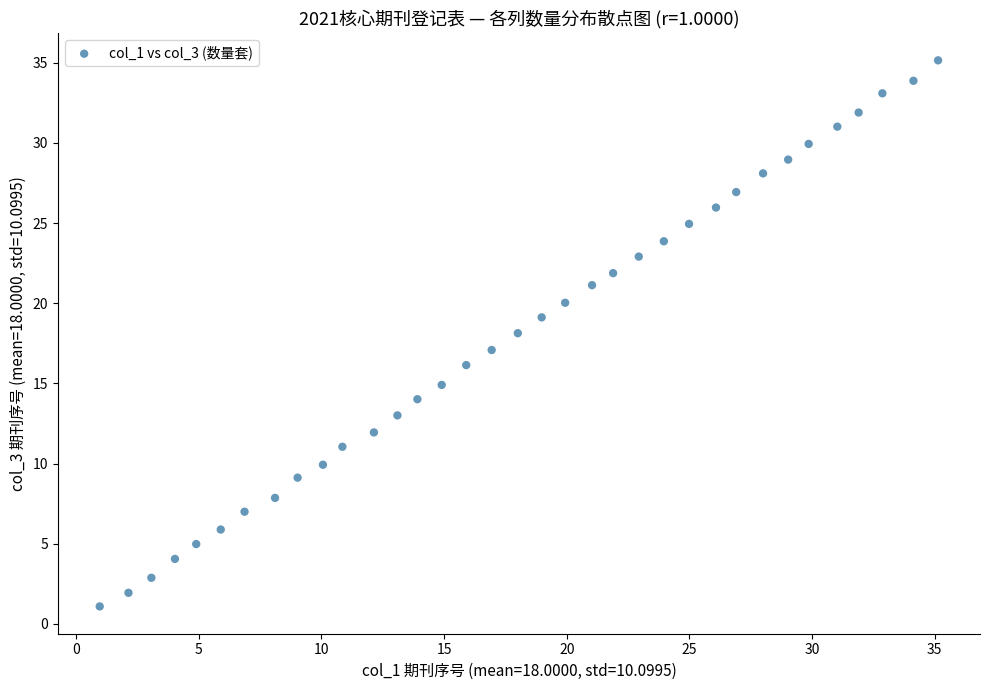

What is the range of Y values (max minus min)?

34.1